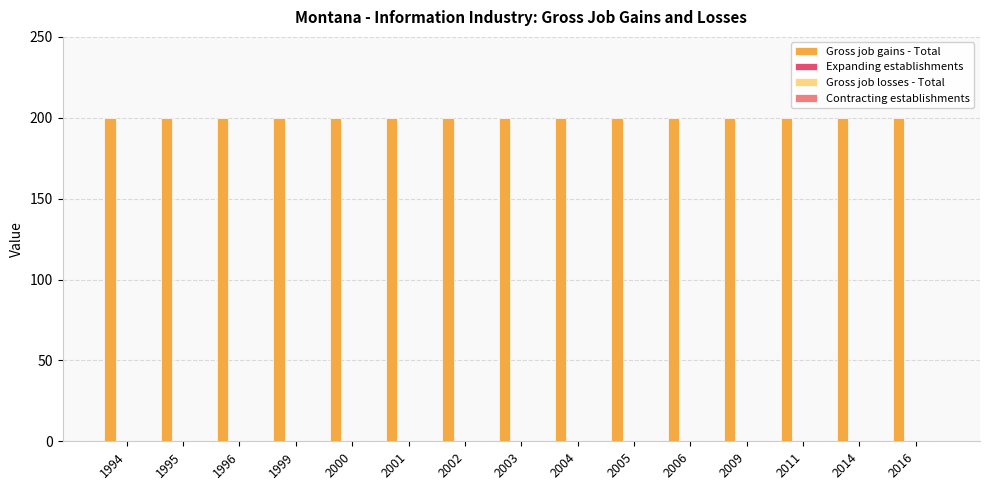

Reading right to left, extract all data points from this chart.

Gross job gains - Total: 2016=200	2014=200	2011=200	2009=200	2006=200	2005=200	2004=200	2003=200	2002=200	2001=200	2000=200	1999=200	1996=200	1995=200	1994=200
Expanding establishments: 2016=0	2014=0	2011=0	2009=0	2006=0	2005=0	2004=0	2003=0	2002=0	2001=0	2000=0	1999=0	1996=0	1995=0	1994=0
Gross job losses - Total: 2016=0	2014=0	2011=0	2009=0	2006=0	2005=0	2004=0	2003=0	2002=0	2001=0	2000=0	1999=0	1996=0	1995=0	1994=0
Contracting establishments: 2016=0	2014=0	2011=0	2009=0	2006=0	2005=0	2004=0	2003=0	2002=0	2001=0	2000=0	1999=0	1996=0	1995=0	1994=0